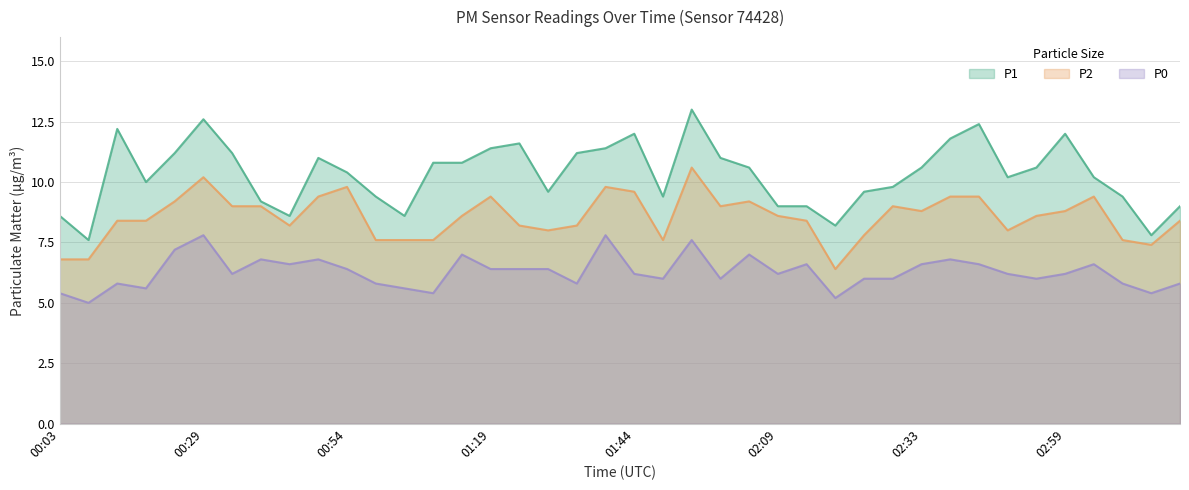

True or false: P1 has a value of 17.9 at 00:49.

False